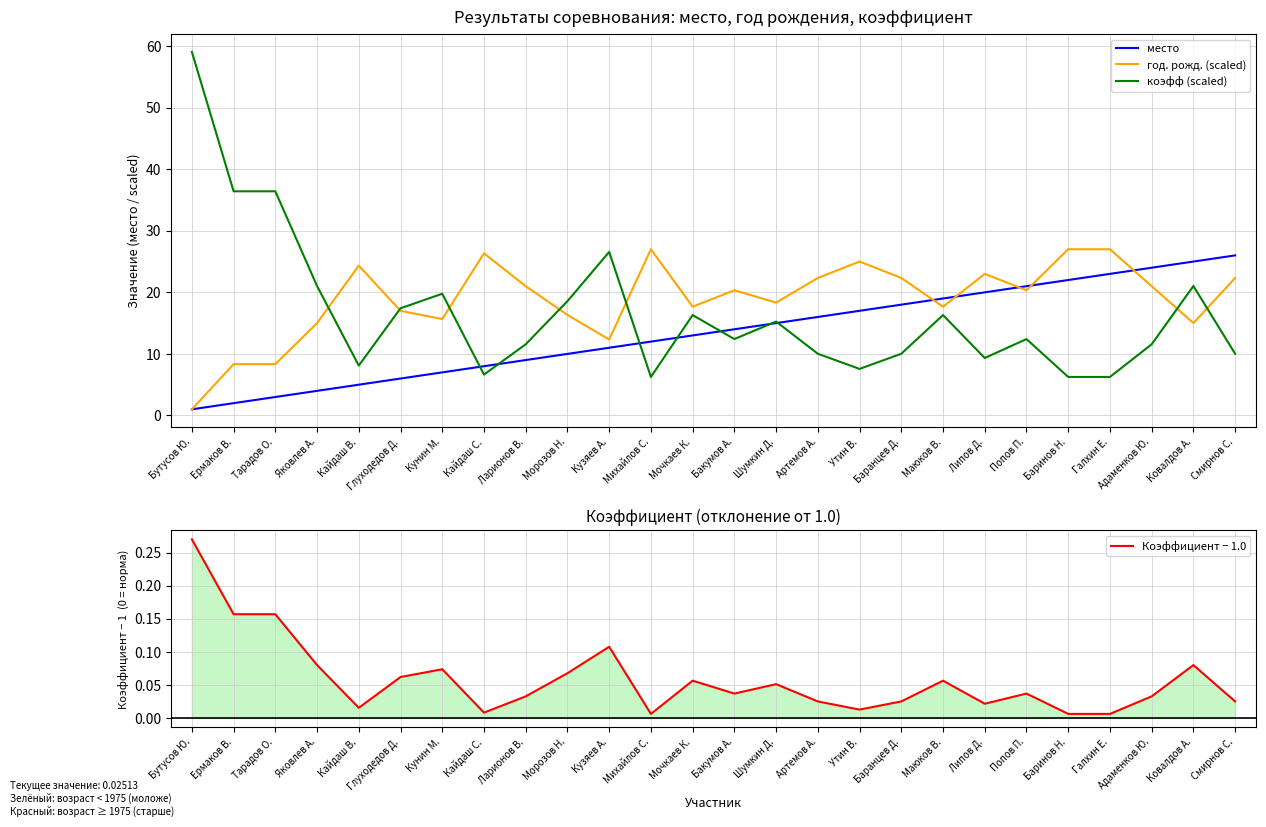

How many data points in год. рожд. (scaled) are less than 20?

12